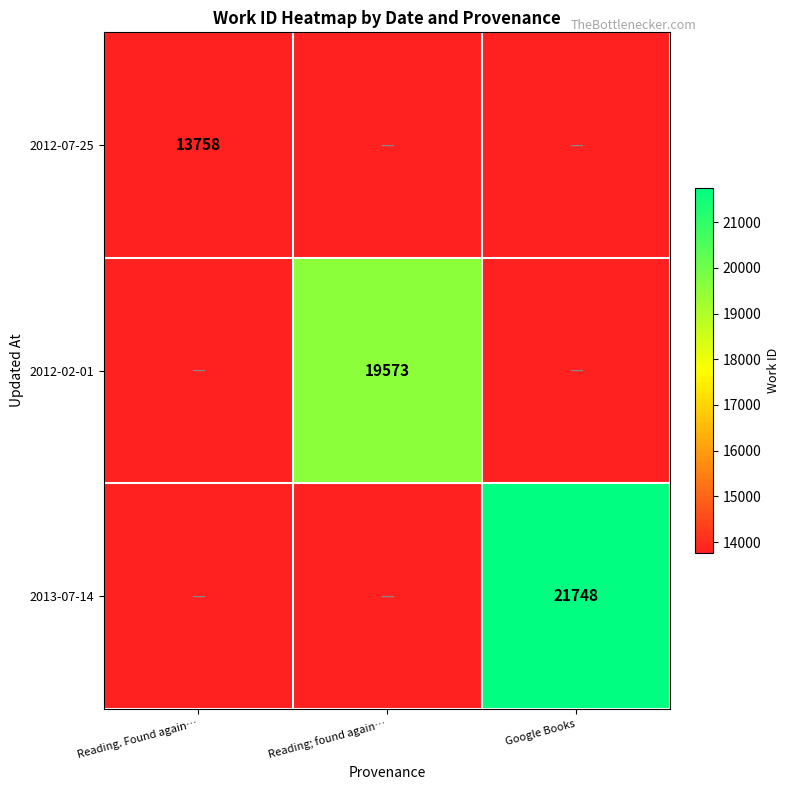

Is it true that 2012-02-01 equals 19573 at Reading; found again…?

True